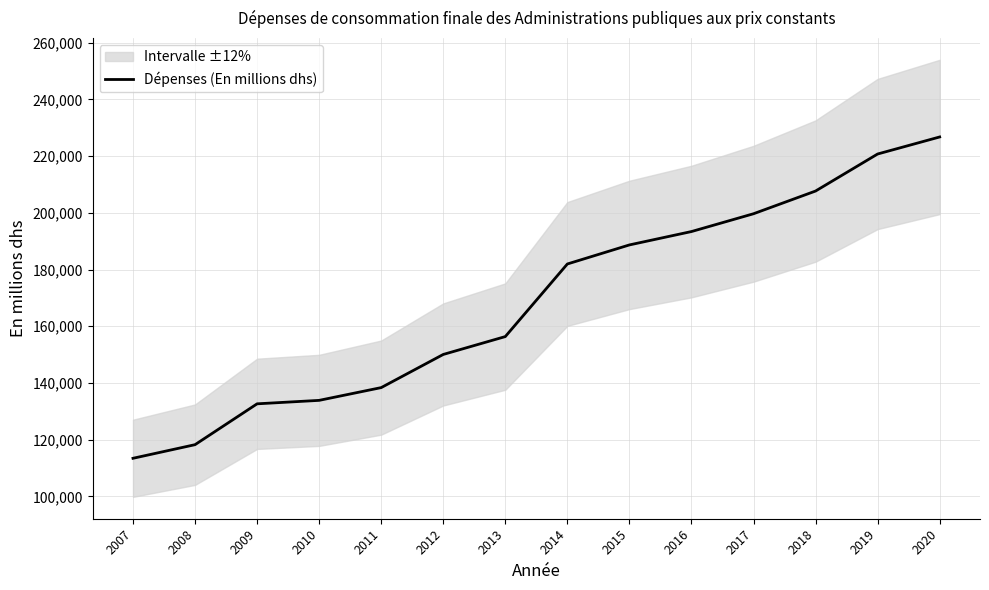

At which category does the chart reach its peak across all series?

2020